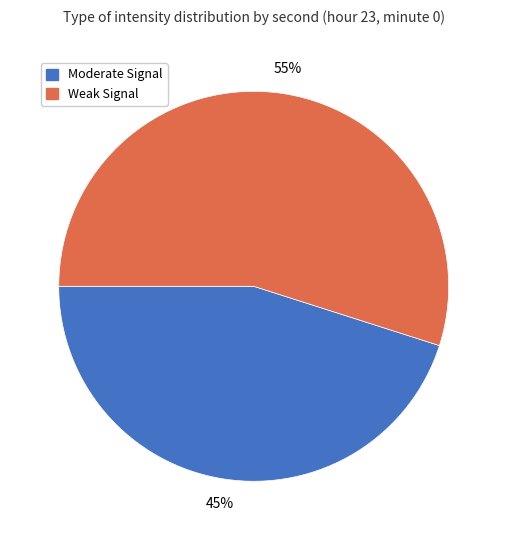

Is it true that Weak Signal is 68% of the pie?

False